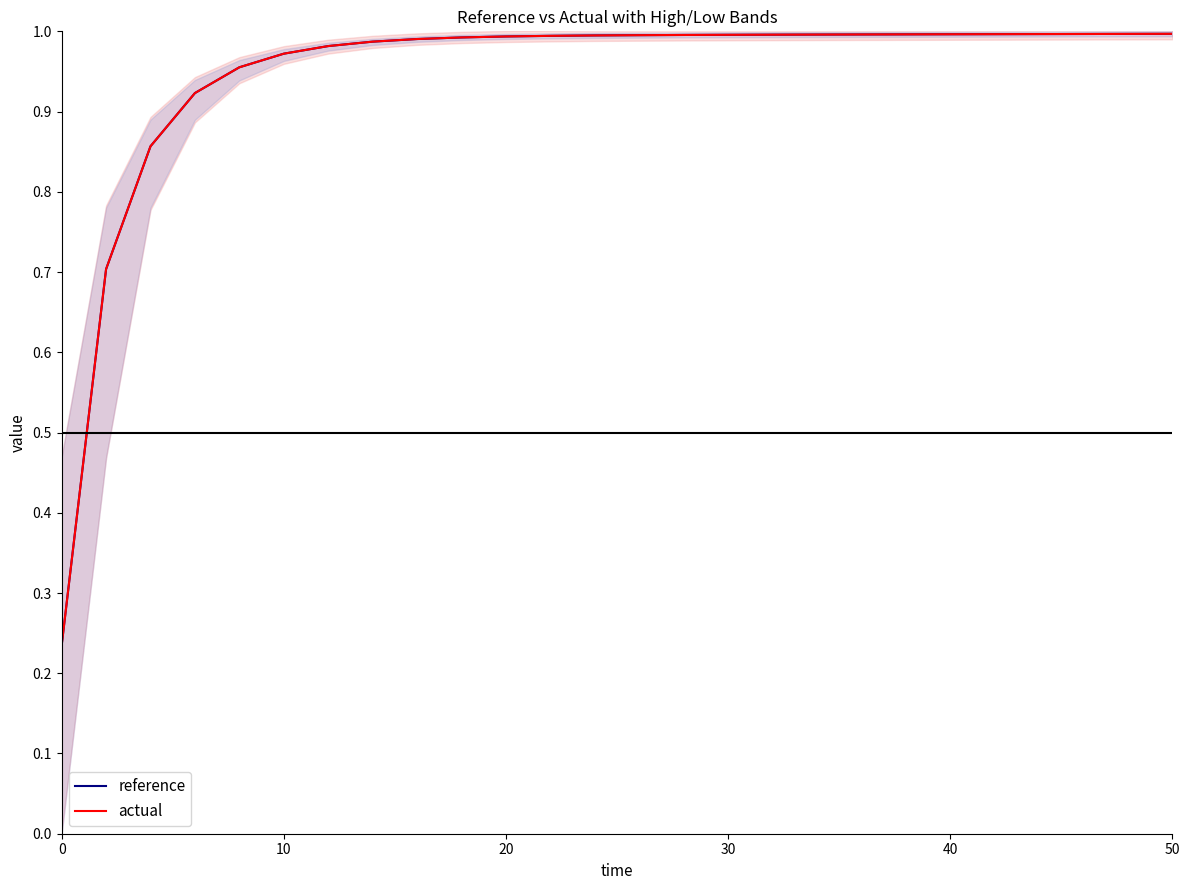

Is it true that actual equals 1.6 at 10?

False